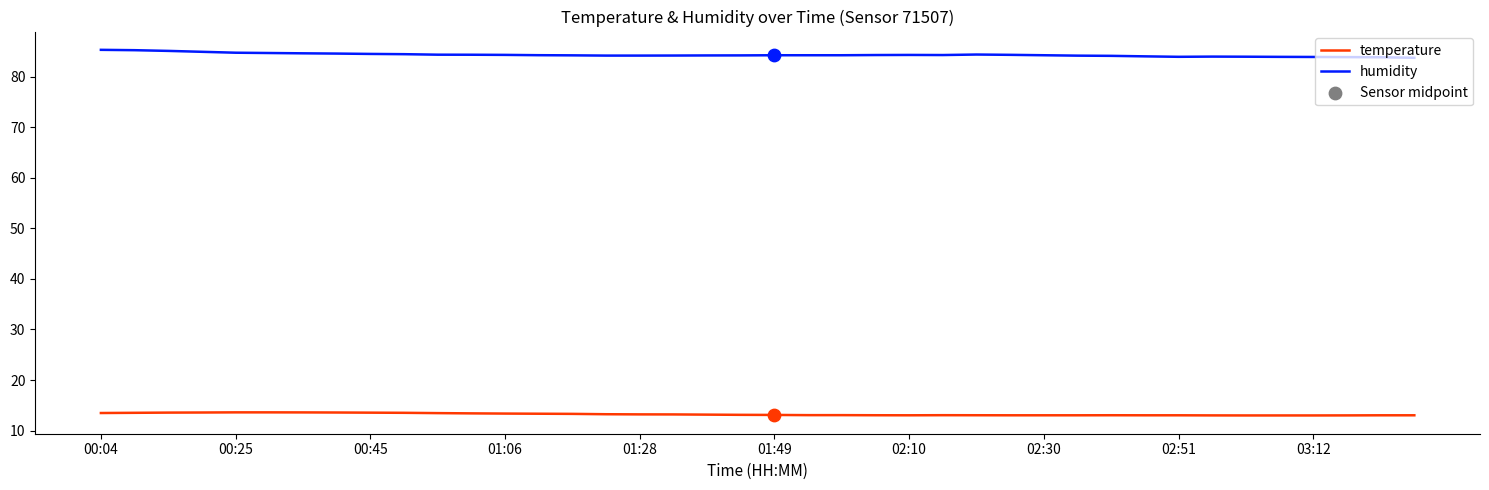

Which series has the largest total across all categories?

humidity